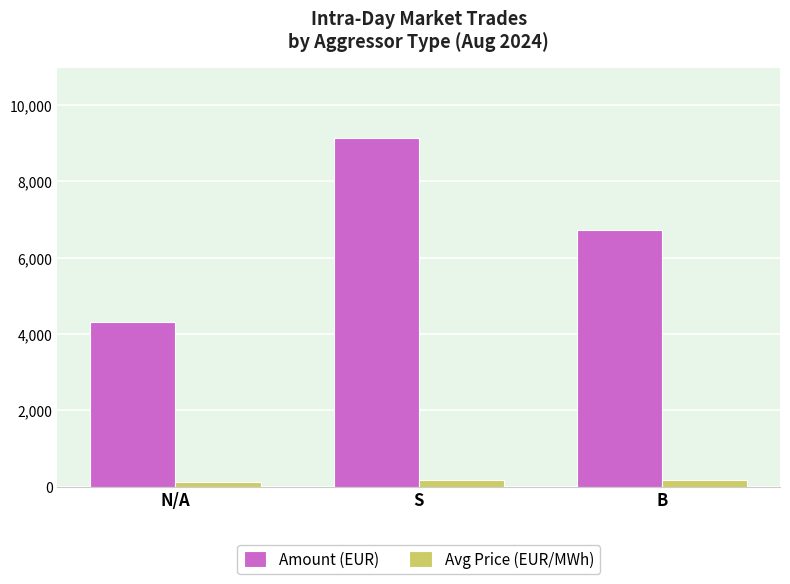

Is it true that Amount (EUR) equals 16383.6 at S?

False